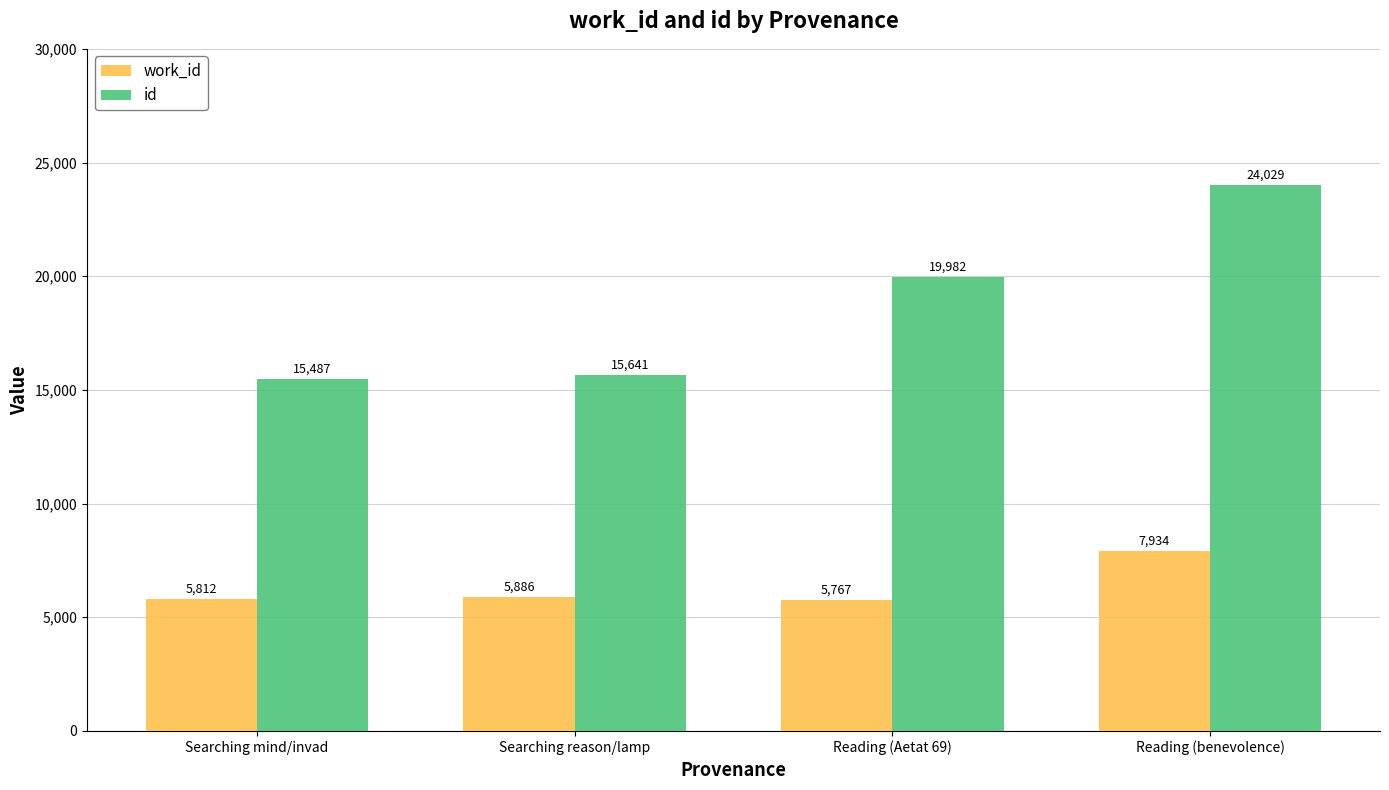

How many distinct data groups are displayed?

2